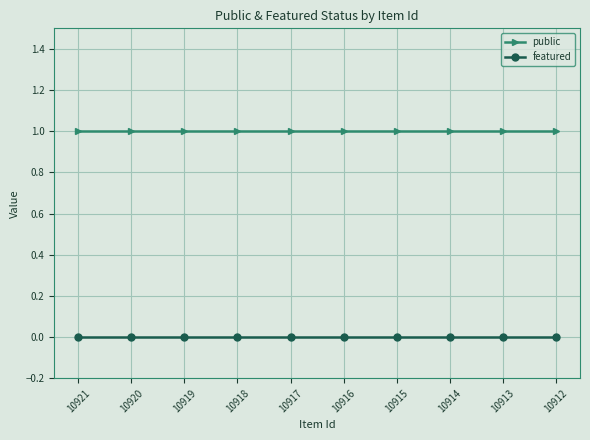

Reading left to right, extract all data points from this chart.

public: 1	1	1	1	1	1	1	1	1	1
featured: 0	0	0	0	0	0	0	0	0	0